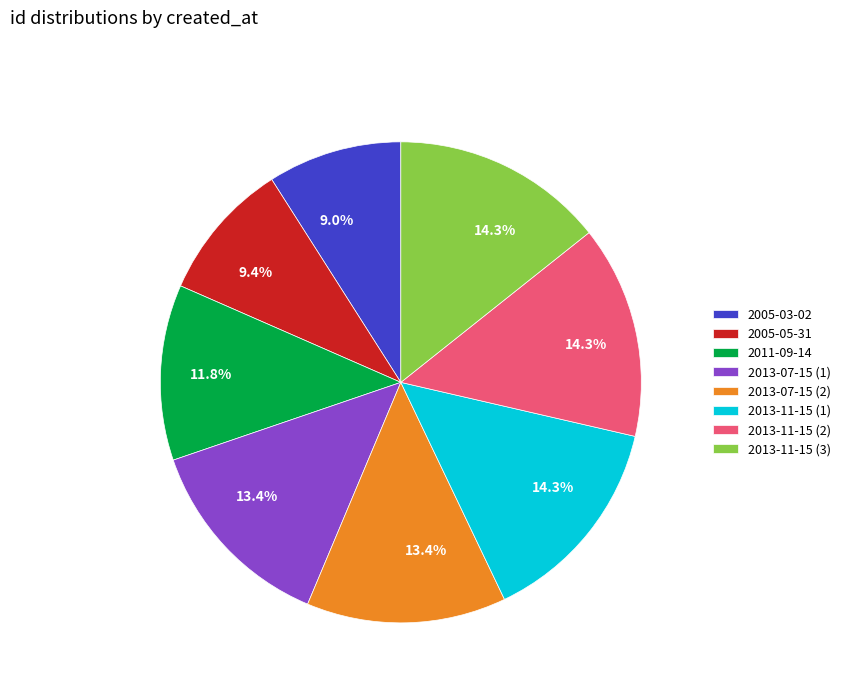

To the nearest percent, what is the difference between the 2005-03-02 and 2011-09-14 slice percentages?

3%